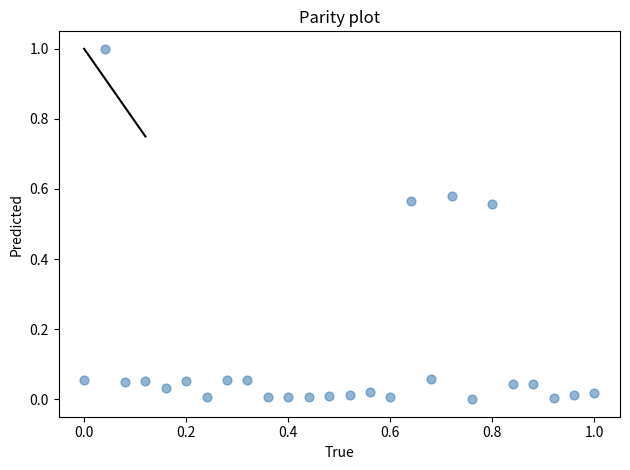

What is the range of X values (max minus min)?

1.0